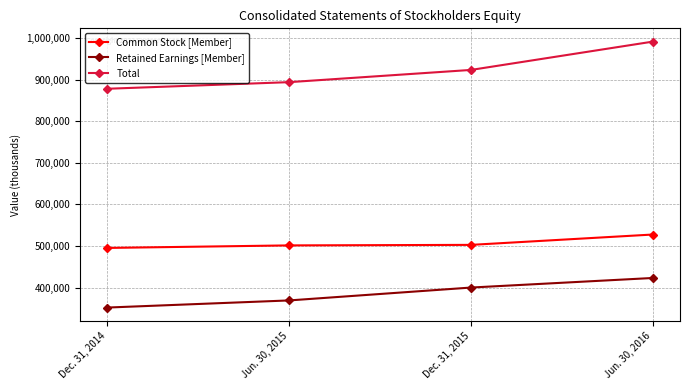

The value of Retained Earnings [Member] at Jun. 30, 2015 is 368960. True or false?

True